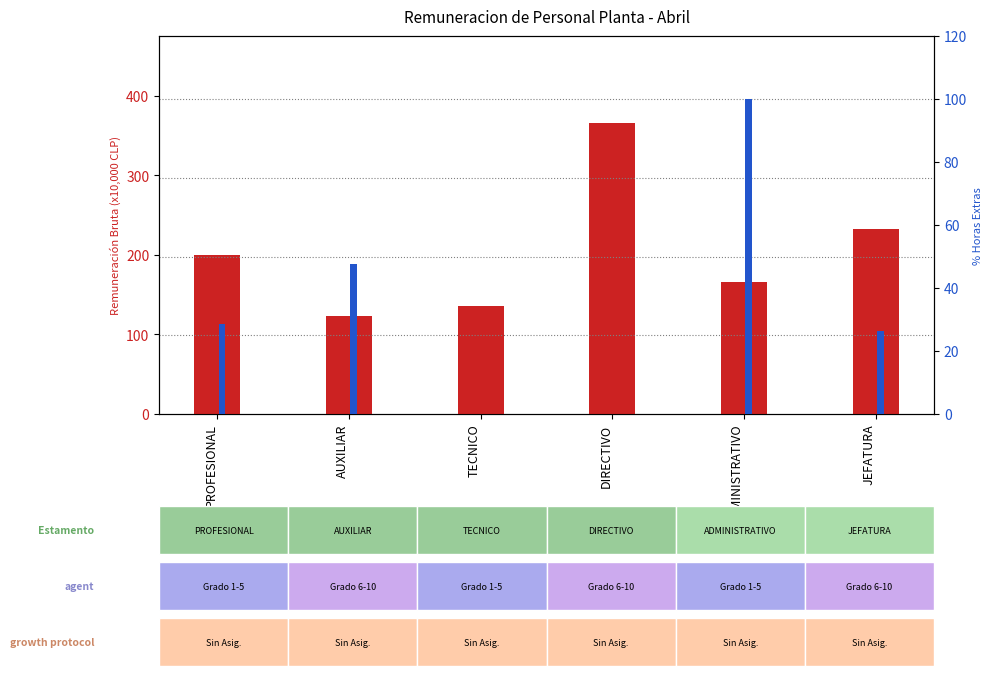

Reading left to right, transcribe all the data shown in this chart.

count: 200.2	122.7	135.4	365.2	165.5	232.0
percentile rank within the sample: 28.4	47.6	0.0	0.0	100.0	26.3